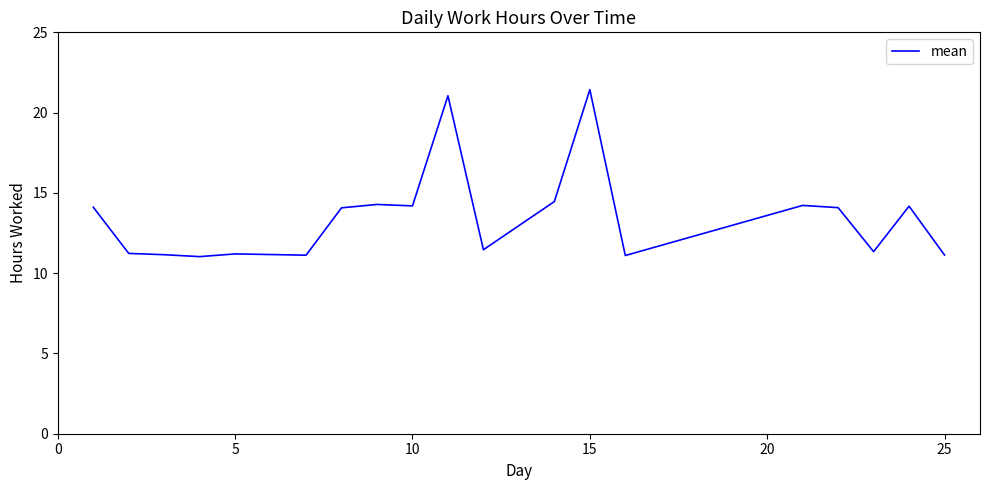

What is the greatest value displayed?

21.4